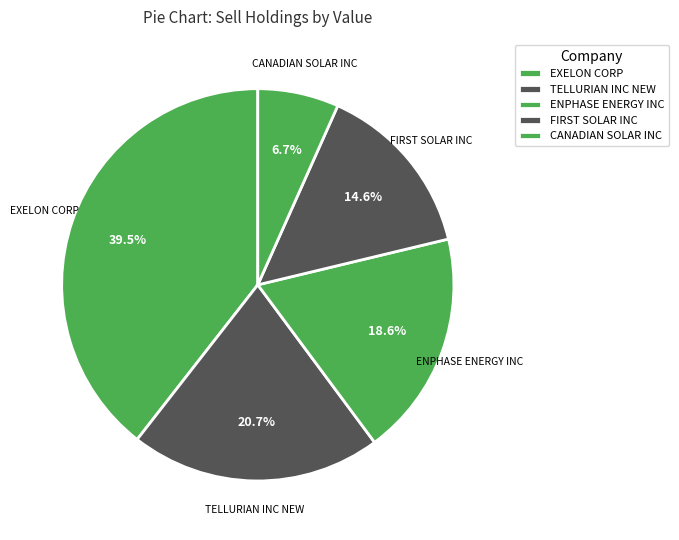

To the nearest percent, what percentage of the pie is CANADIAN SOLAR INC?

7%